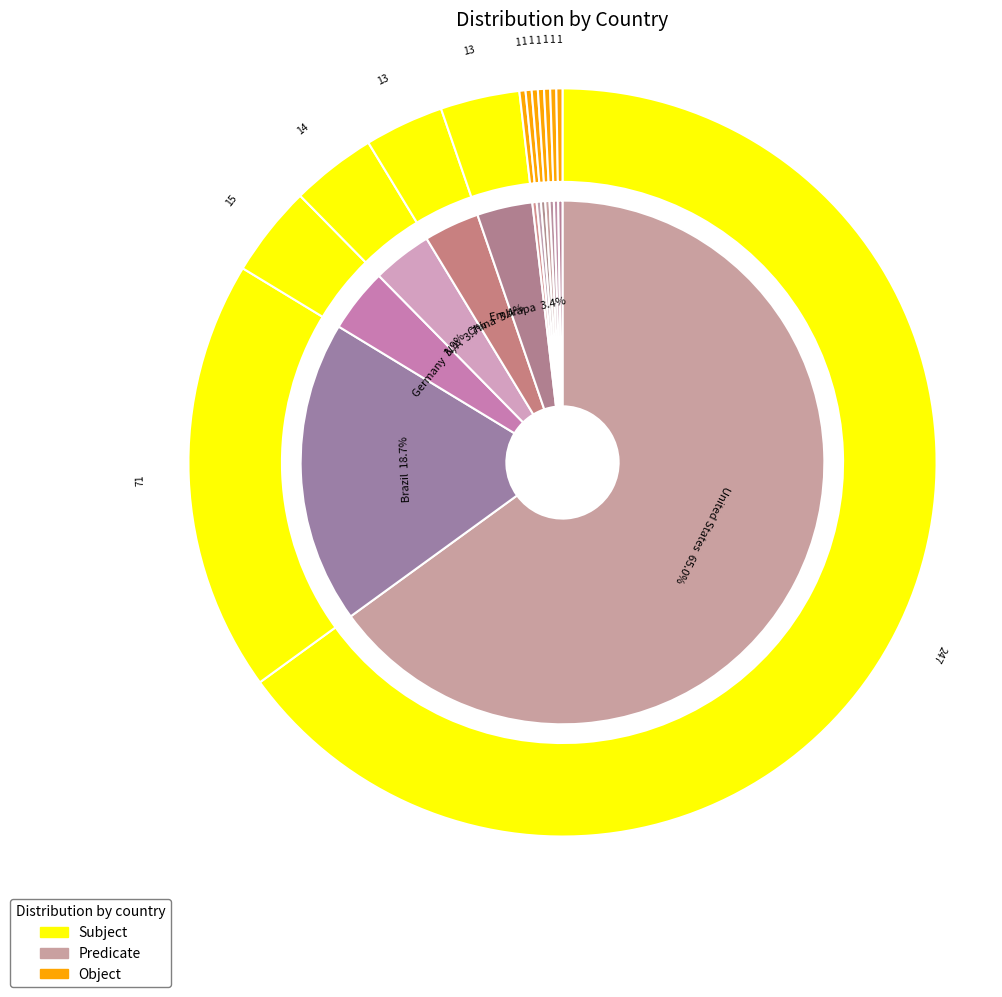

Which slice is the largest?

United States